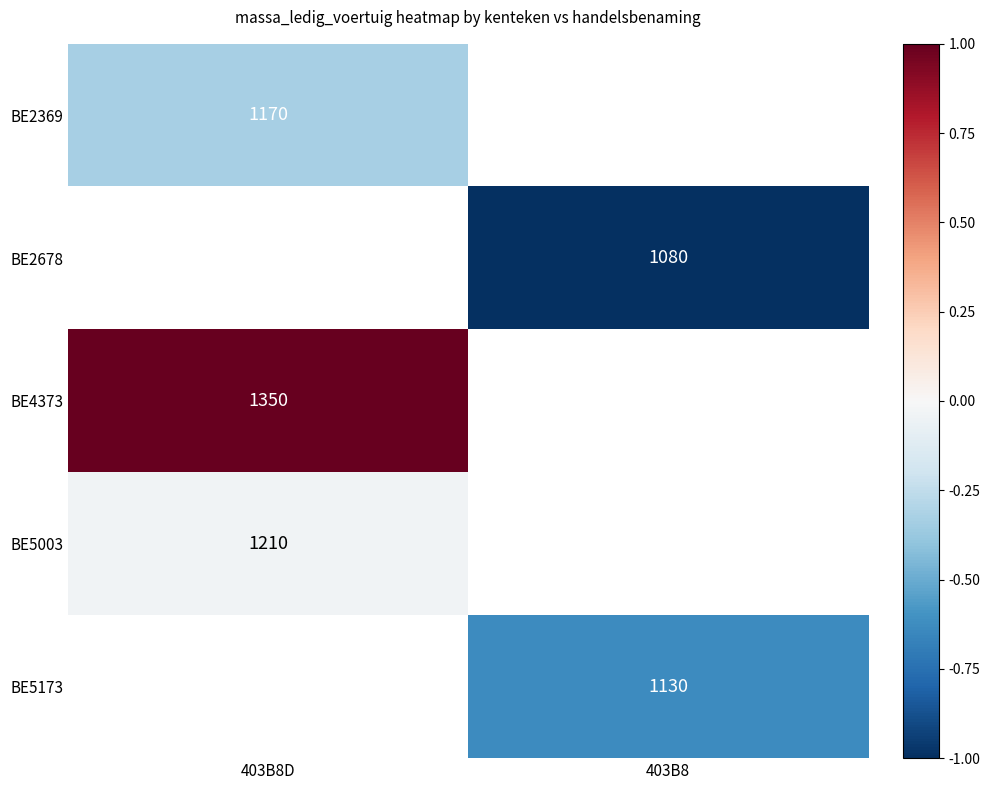

At how many categories does at least one series exceed 0?

1